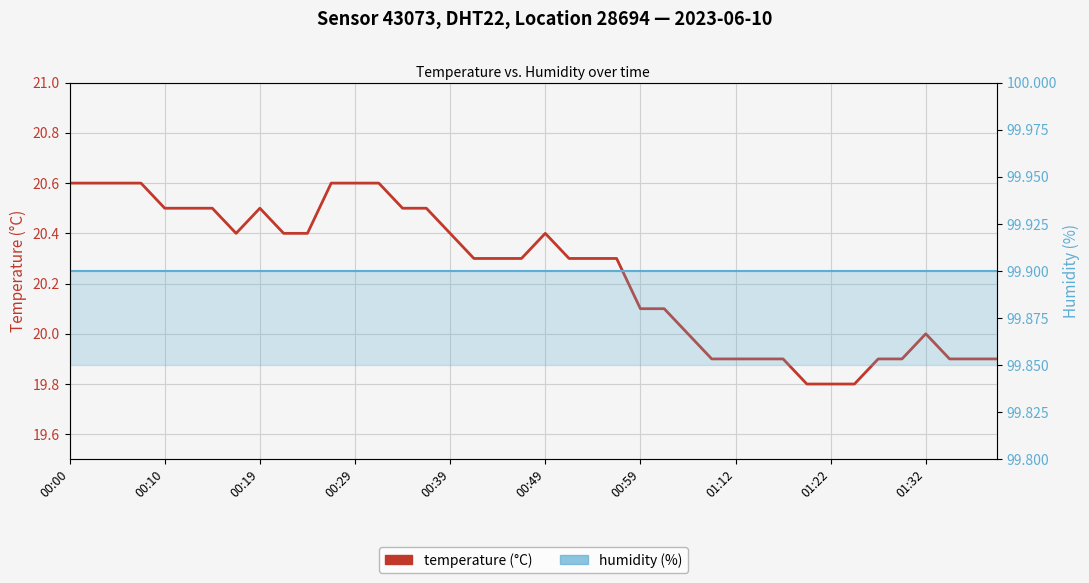

Is this an area chart (filled region under the line)?

No